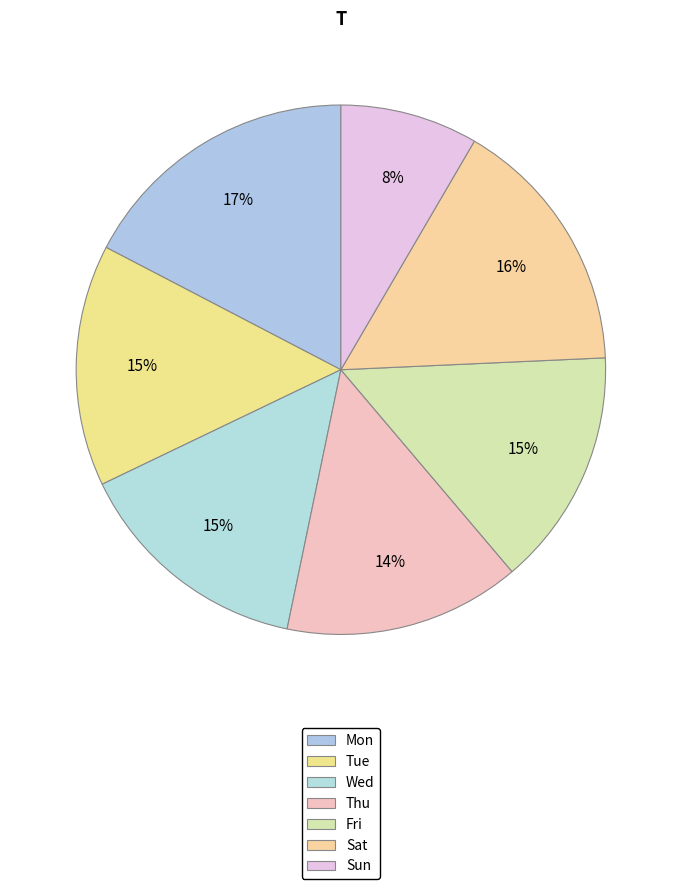

Between Mon and Tue, which is larger?

Mon